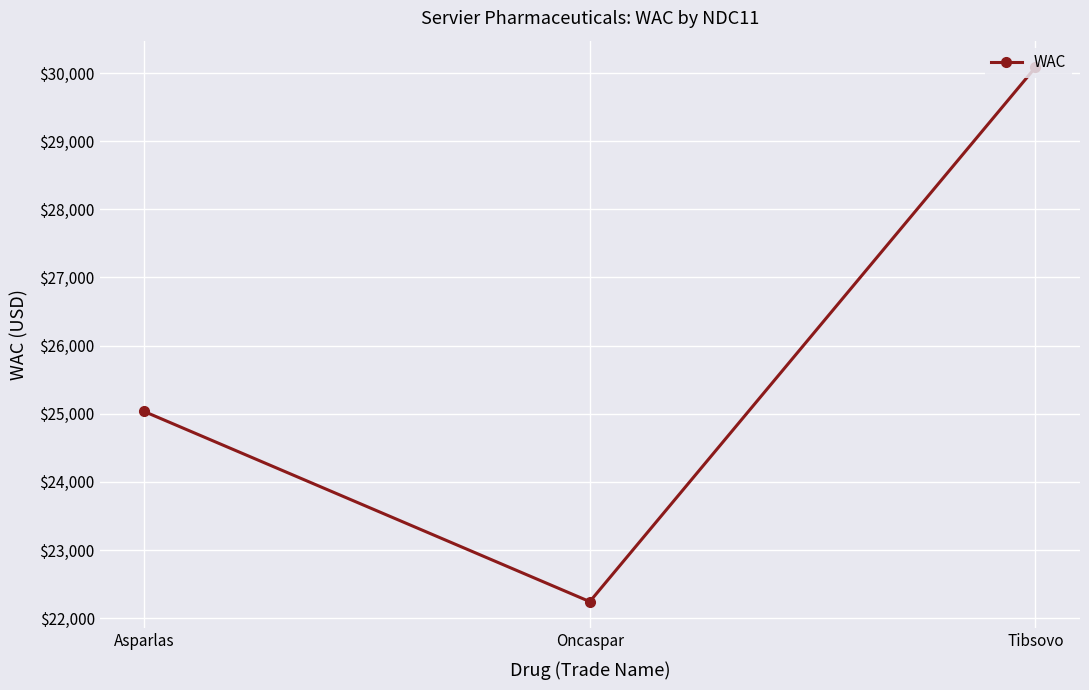

What is the minimum value shown in the chart?

22242.5